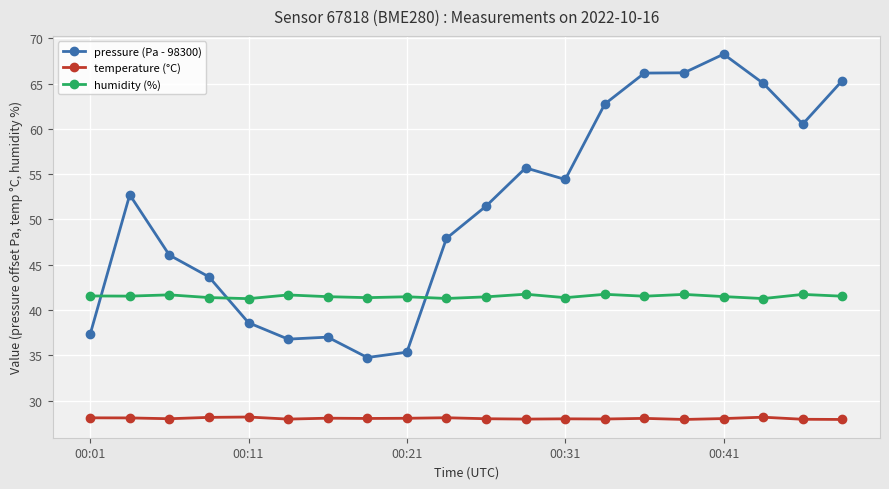

Which series has the widest spread of values?

pressure (Pa - 98300)